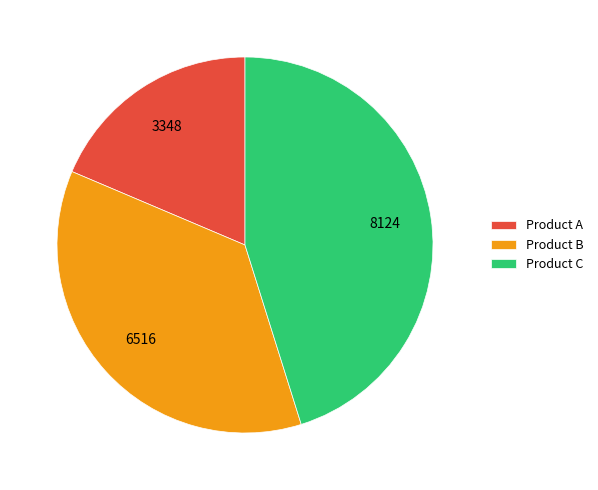

Combined, do Product B and Product A account for over 50%?

Yes